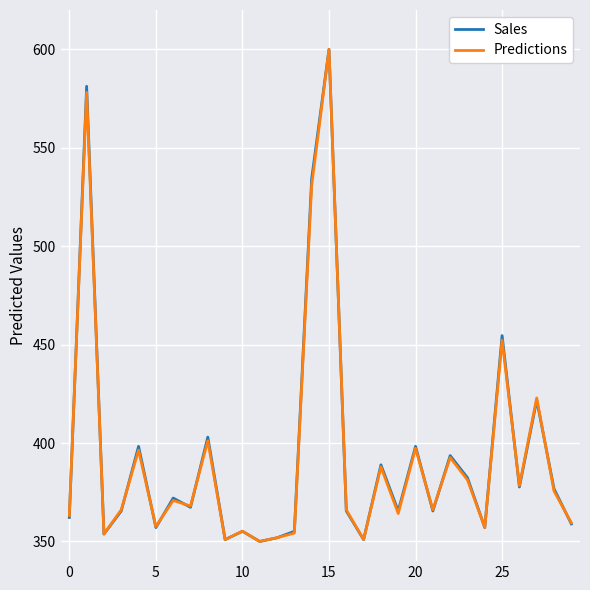

Is this an area chart (filled region under the line)?

No